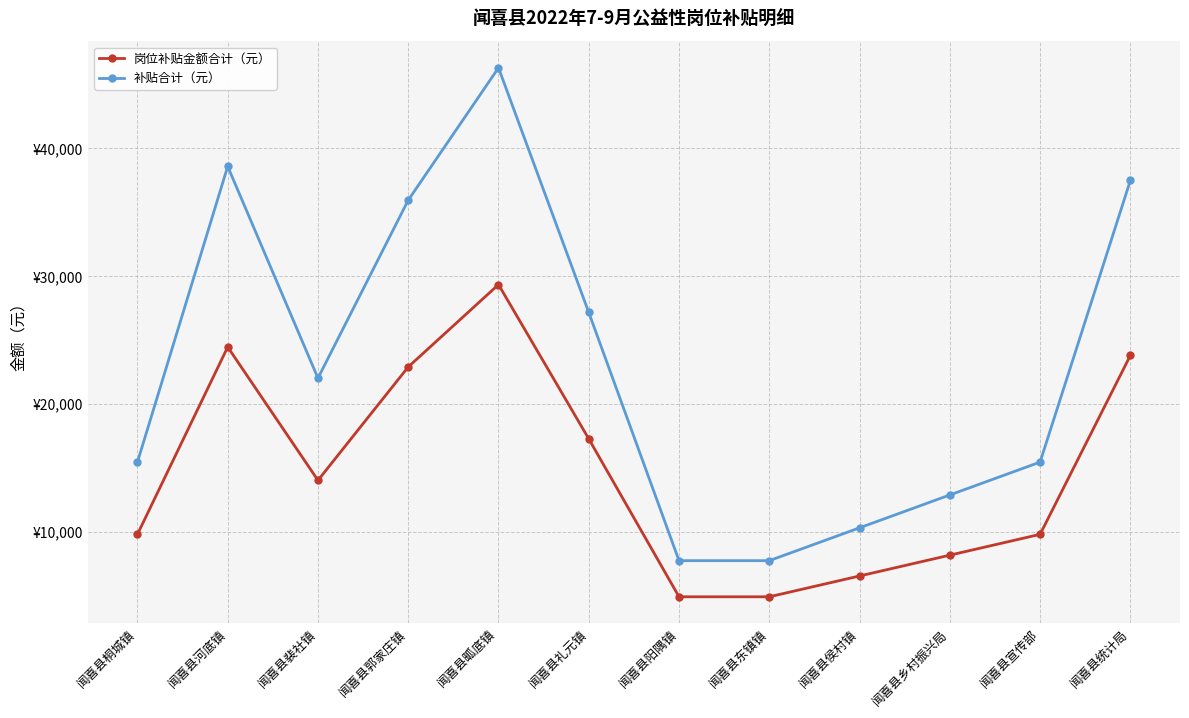

What is the label of the 11th point from the right?

闻喜县河底镇